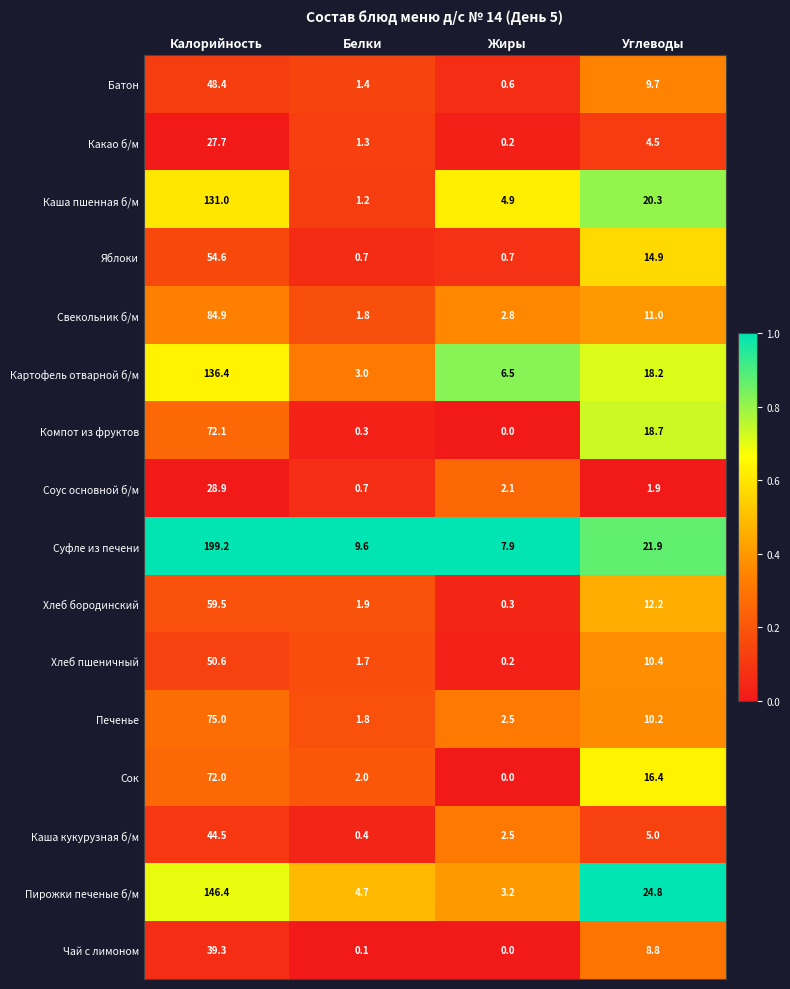

What is the minimum value for Батон?

0.6